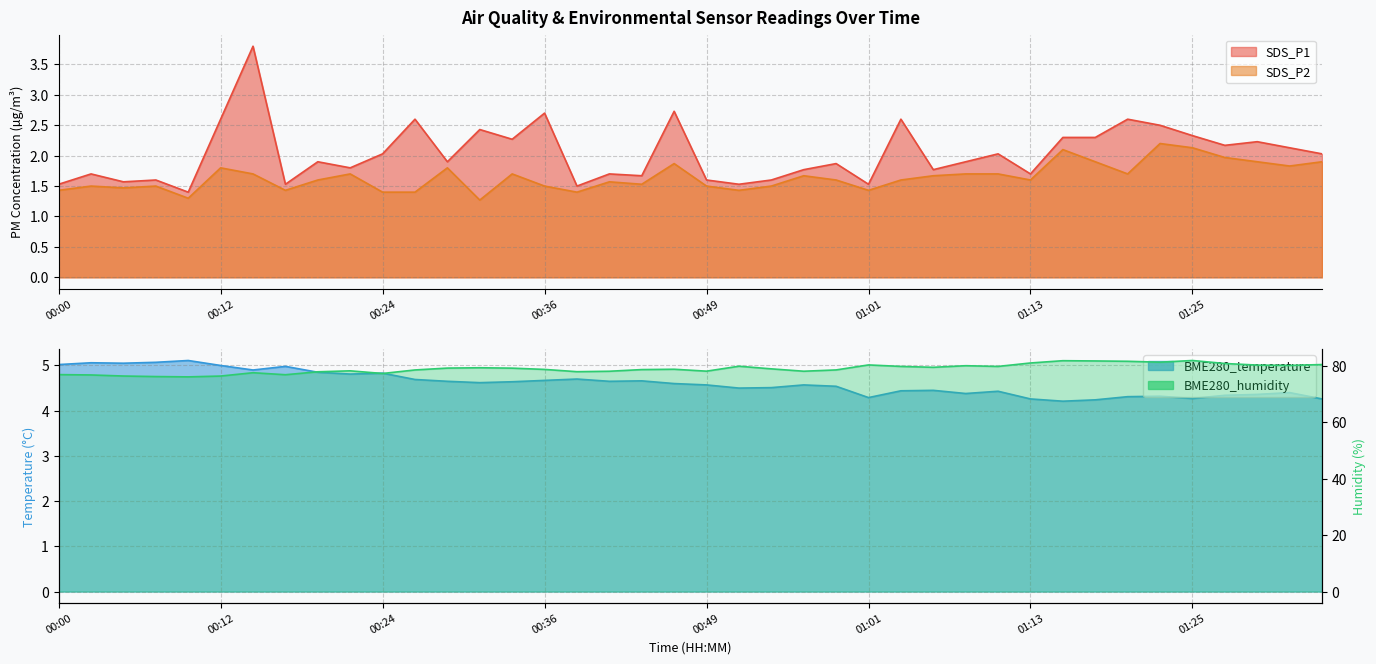

What are all the series names shown in the legend?

SDS_P1, SDS_P2, BME280_temperature, BME280_humidity